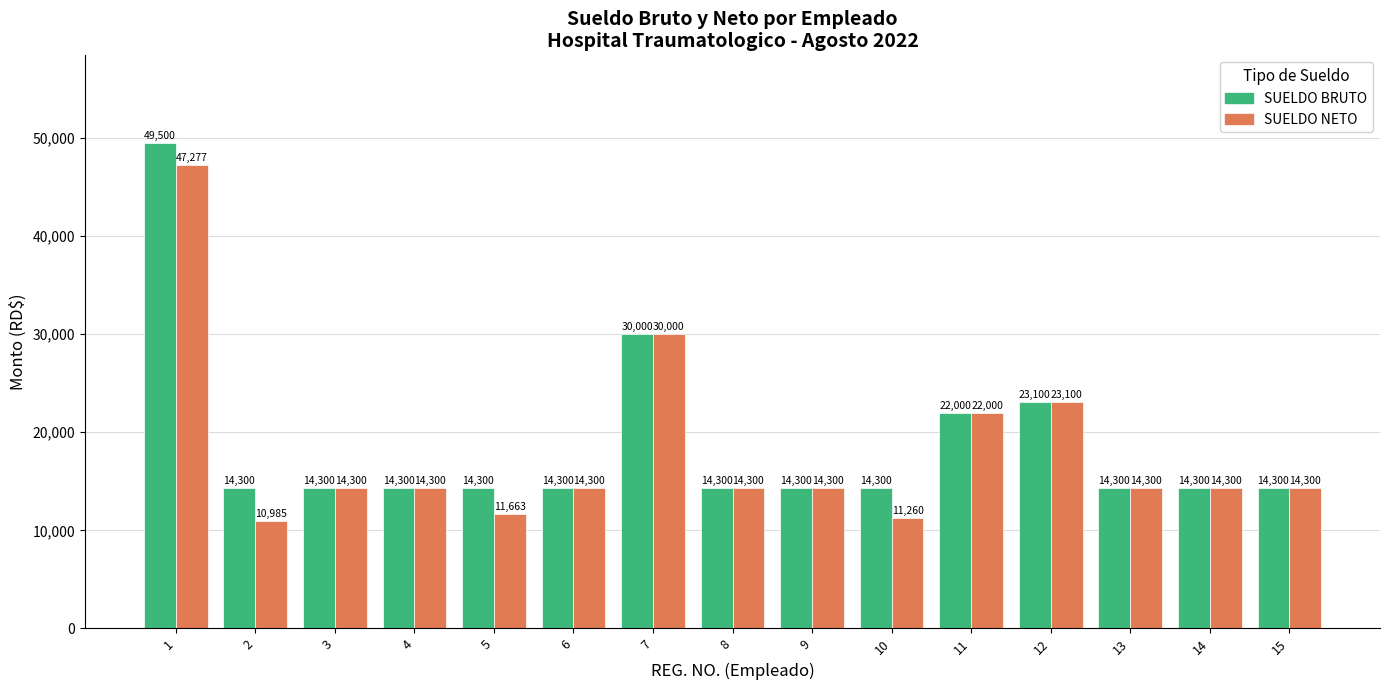

What is the average value of the SUELDO NETO series?

18045.8